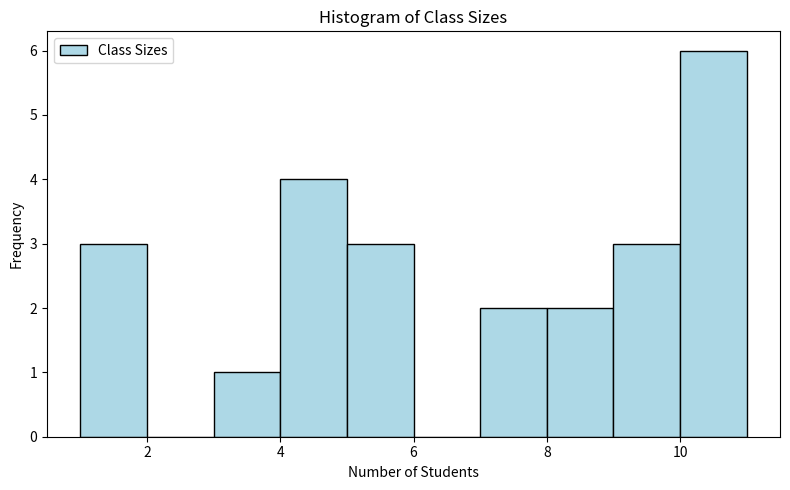

Reading left to right, transcribe this chart: for each bar, give the range it covers on the x-axis and its height. The values are not printed on the chart, so give them approximately, as read against the axis.

1 to 2: 3
2 to 3: 0
3 to 4: 1
4 to 5: 4
5 to 6: 3
6 to 7: 0
7 to 8: 2
8 to 9: 2
9 to 10: 3
10 to 11: 6